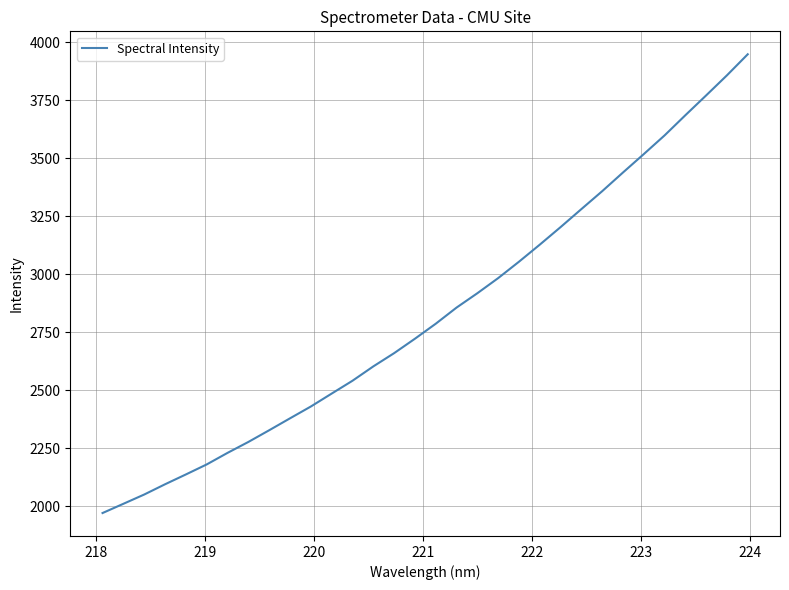

Reading left to right, transcribe all the data shown in this chart.

1969.9	2009.7	2049.6	2093.8	2136.2	2179.4	2229.2	2276.3	2326.7	2378.1	2429.0	2484.7	2540.1	2601.9	2659.0	2721.2	2785.8	2855.4	2917.3	2982.5	3053.2	3126.7	3202.3	3279.9	3357.1	3437.7	3517.0	3597.5	3684.5	3770.0	3856.5	3947.2